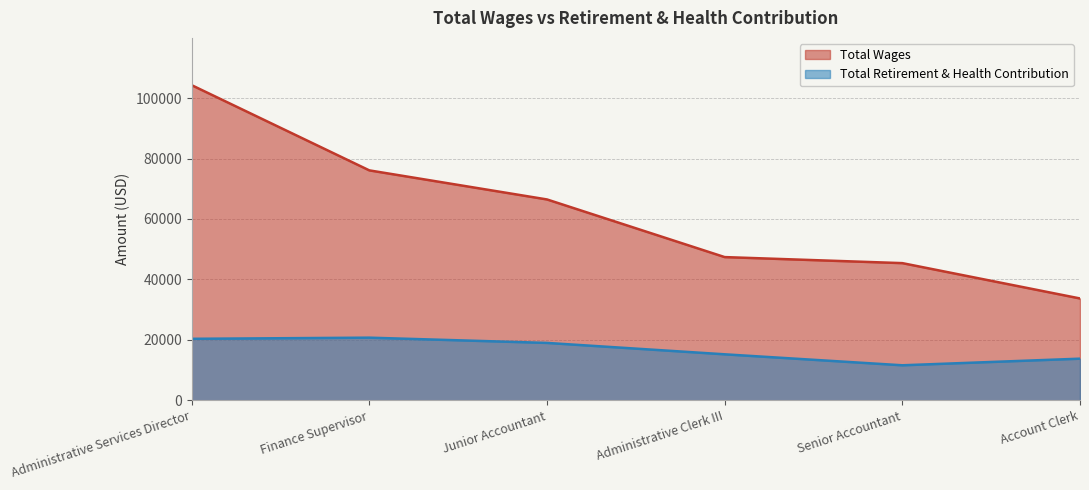

At which label does Total Retirement & Health Contribution reach its minimum?

Senior Accountant